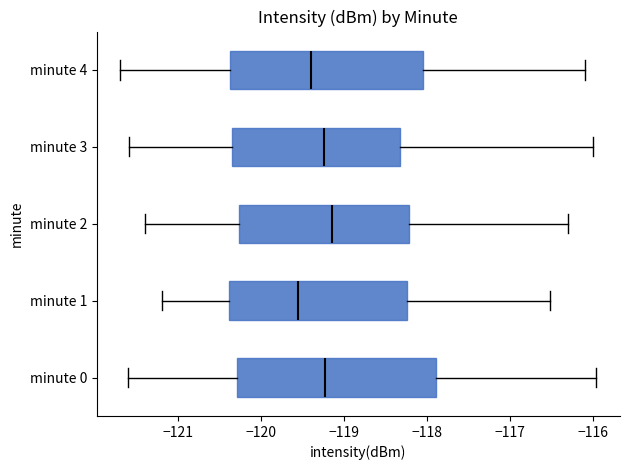

Where does the left whisker of the box for minute 3 end on the x-axis? The values are not printed on the chart, so give them approximately, as read against the axis.

-121.6